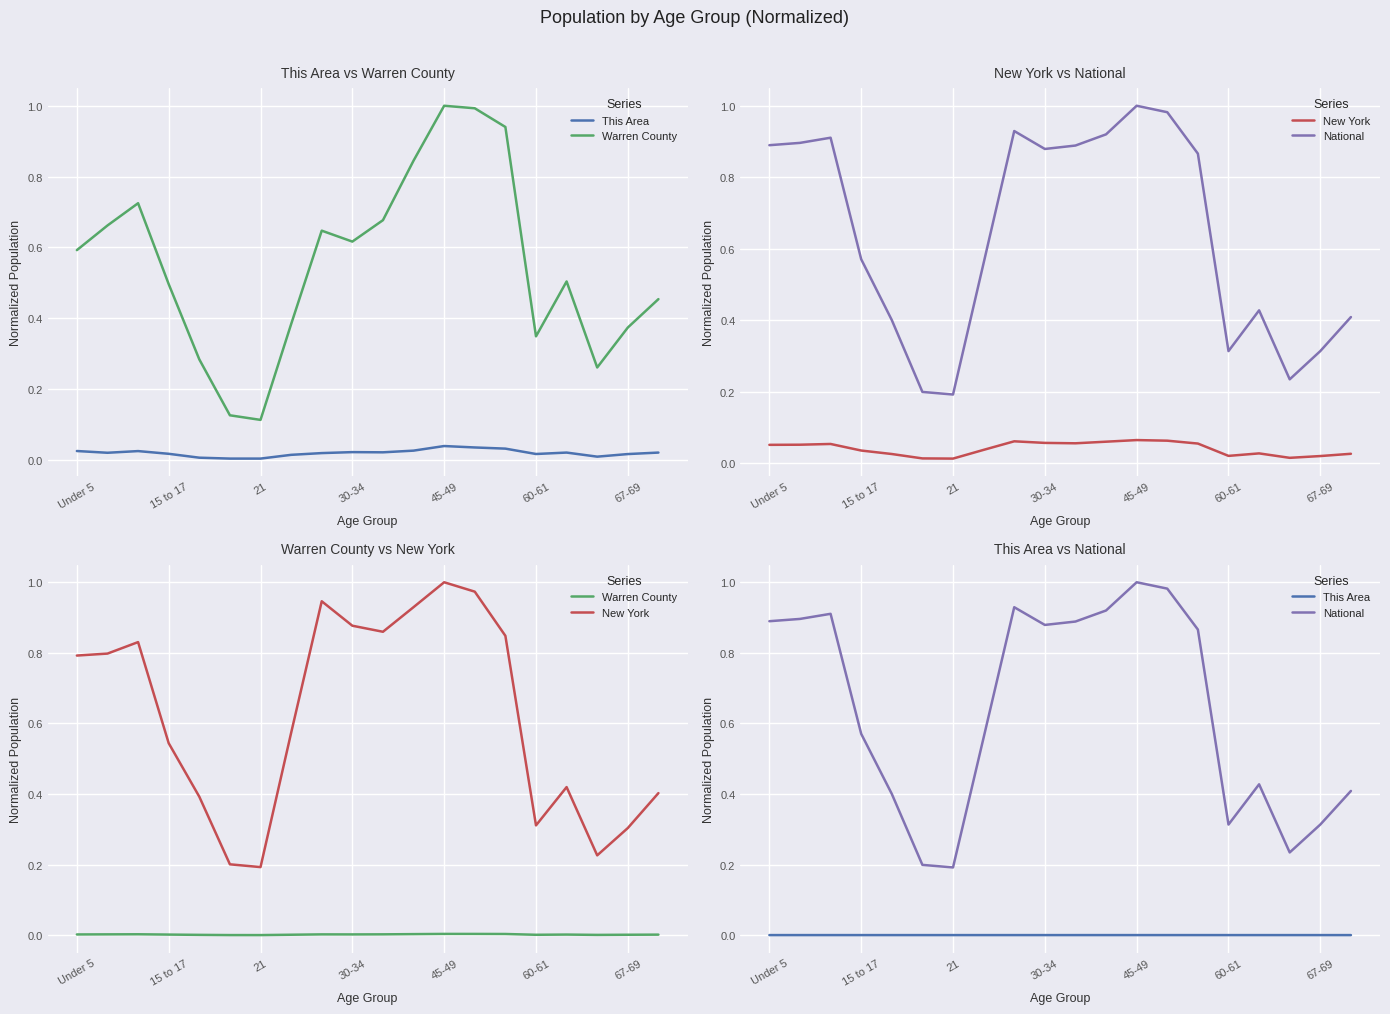

Does the chart display data point markers on the line(s)?

No